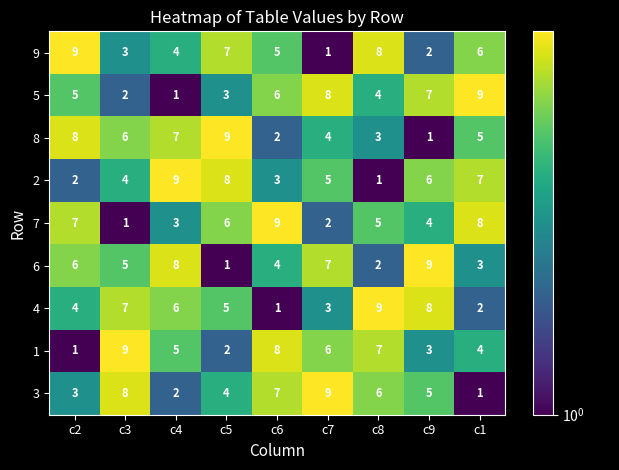

Rank the series at c3 from highest to lowest value.

1, 3, 4, 8, 6, 2, 9, 5, 7